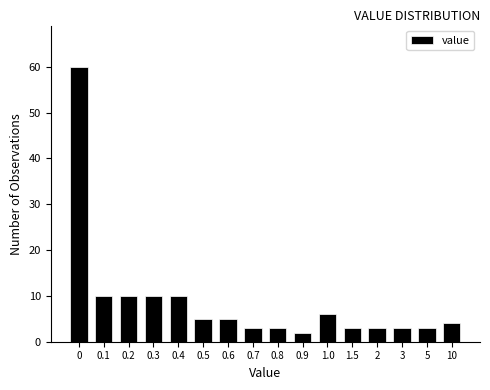

Reading left to right, list all the values displayed in this chart.

0=60	0.1=10	0.2=10	0.3=10	0.4=10	0.5=5	0.6=5	0.7=3	0.8=3	0.9=2	1.0=6	1.5=3	2=3	3=3	5=3	10=4